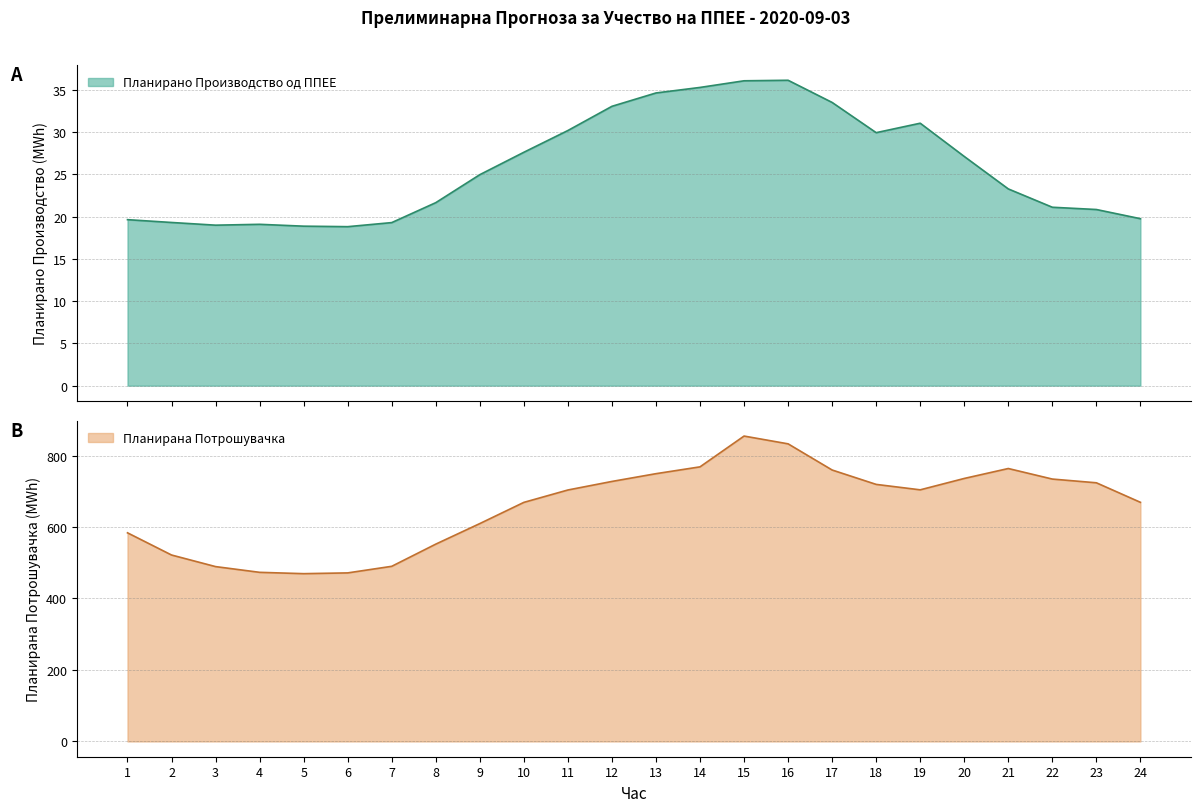

What is the value of the Планирано Производство од ППЕЕ point at the 8th from the left?

21.7